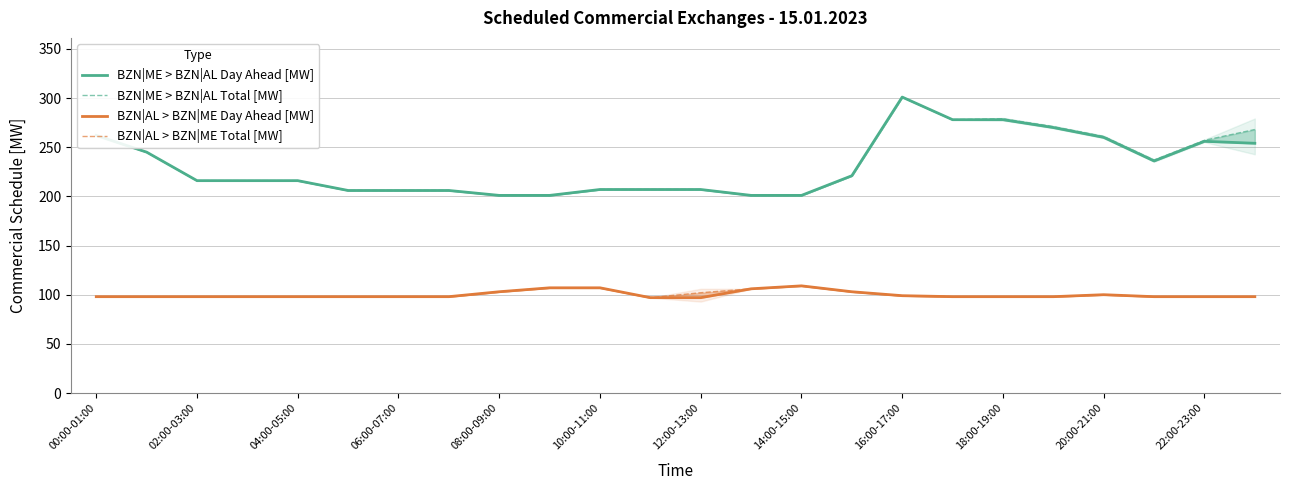

At which category does the chart reach its peak across all series?

16:00-17:00